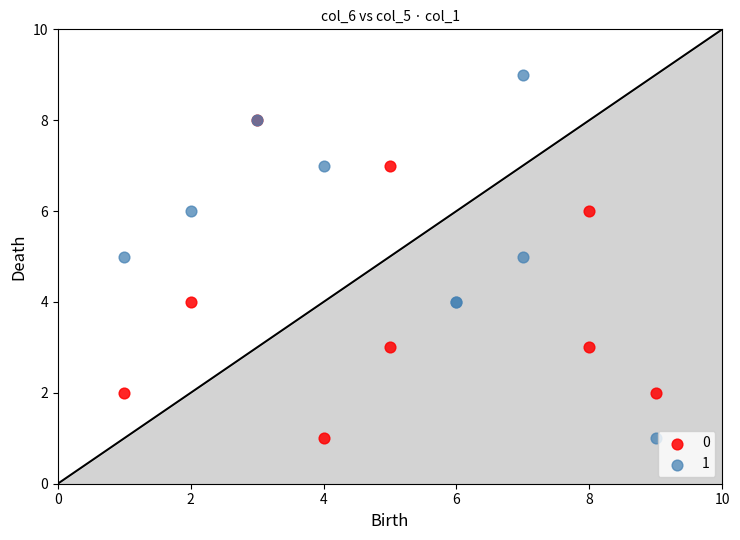

What are all the series names shown in the legend?

0, 1